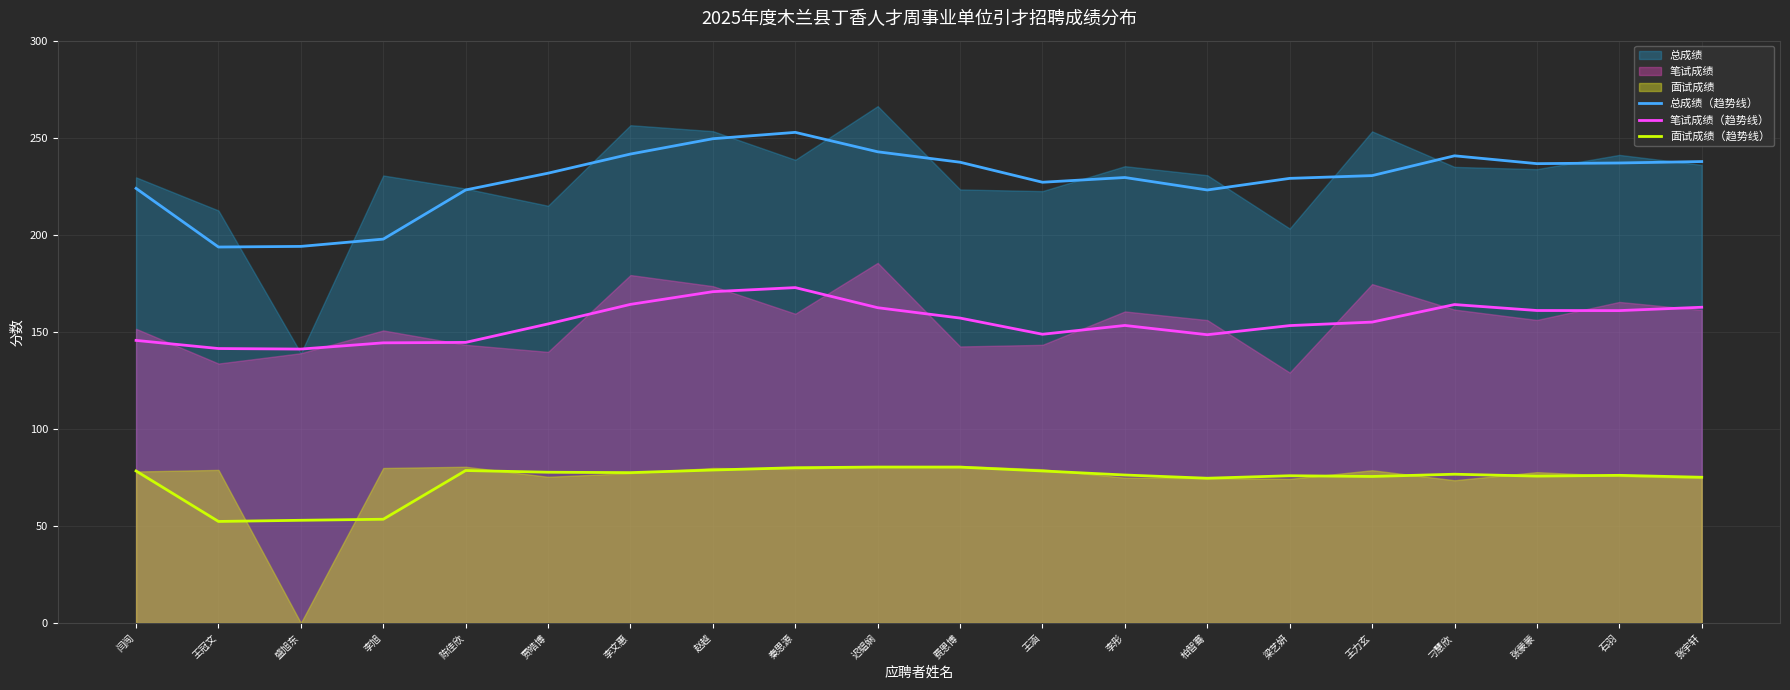

Reading left to right, what are all the values shown in this chart?

总成绩（趋势线）: 223.9	193.7	194.0	197.8	223.1	231.7	241.6	249.5	252.8	242.8	237.4	227.1	229.5	223.1	229.1	230.5	240.7	236.6	237.0	237.7
笔试成绩（趋势线）: 145.6	141.4	141.1	144.3	144.6	154.1	164.1	170.7	172.8	162.4	157.1	148.7	153.3	148.5	153.2	155.0	164.0	161.0	160.9	162.7
面试成绩（趋势线）: 78.3	52.3	52.9	53.4	78.5	77.7	77.5	78.8	80.0	80.3	80.3	78.3	76.2	74.6	75.8	75.5	76.6	75.7	76.1	75.1